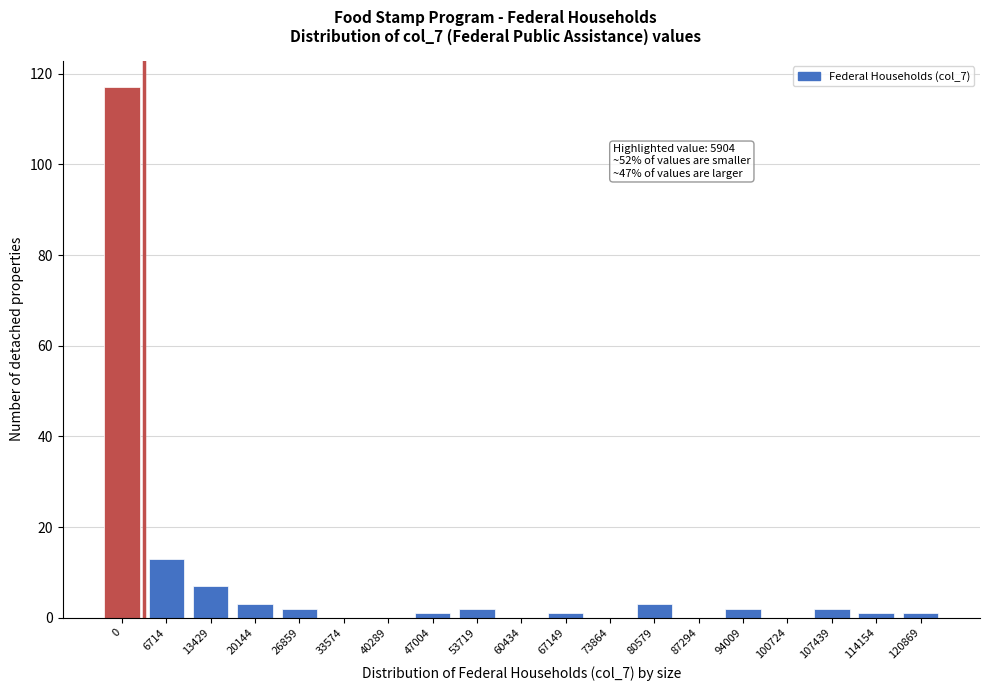

Reading left to right, list all the values displayed in this chart.

0=117	6714=13	13429=7	20144=3	26859=2	33574=0	40289=0	47004=1	53719=2	60434=0	67149=1	73864=0	80579=3	87294=0	94009=2	100724=0	107439=2	114154=1	120869=1